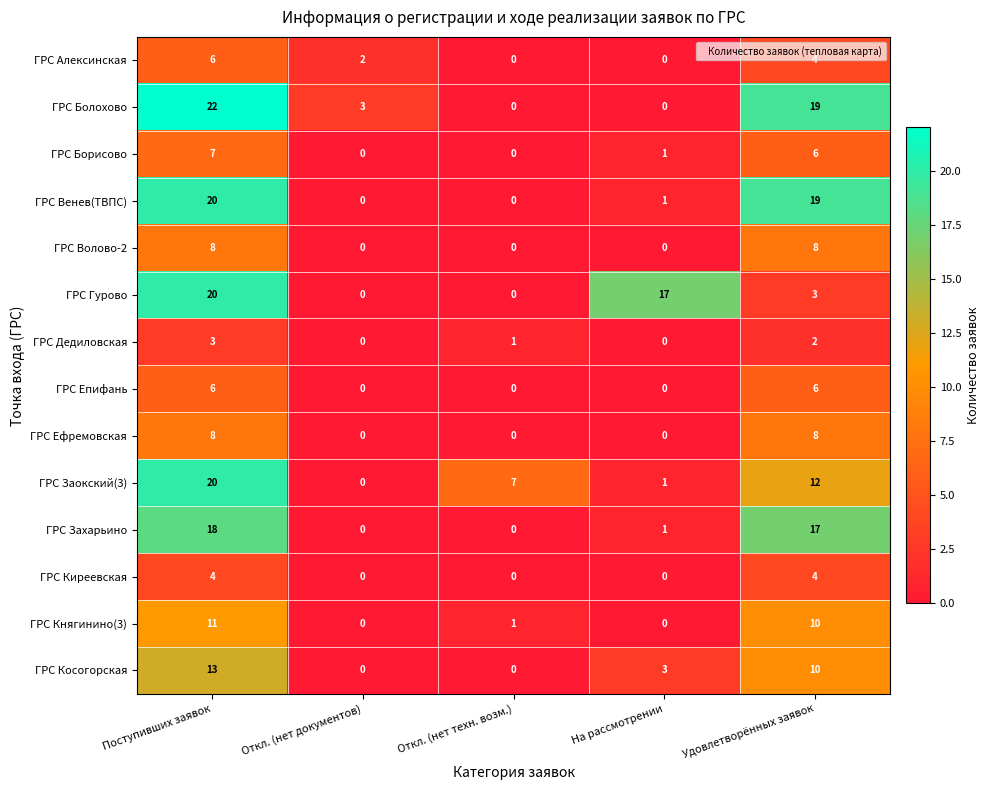

What is the spread (max minus min) of values at На рассмотрении?

17